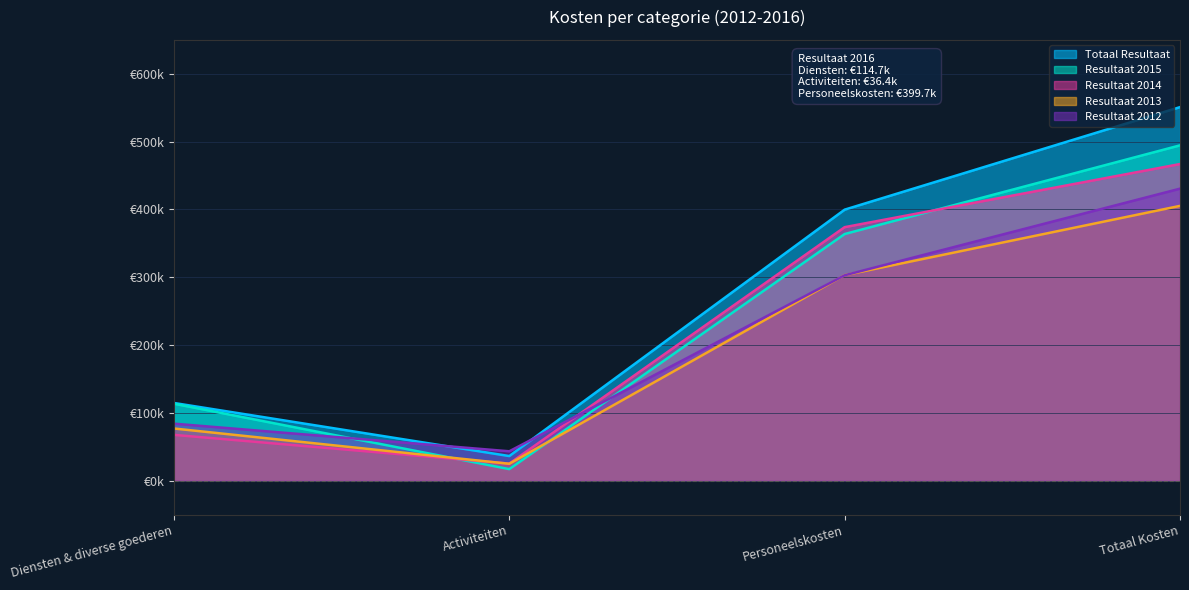

What is the difference between the maximum and minimum values in the Resultaat 2014 series?

441607.0